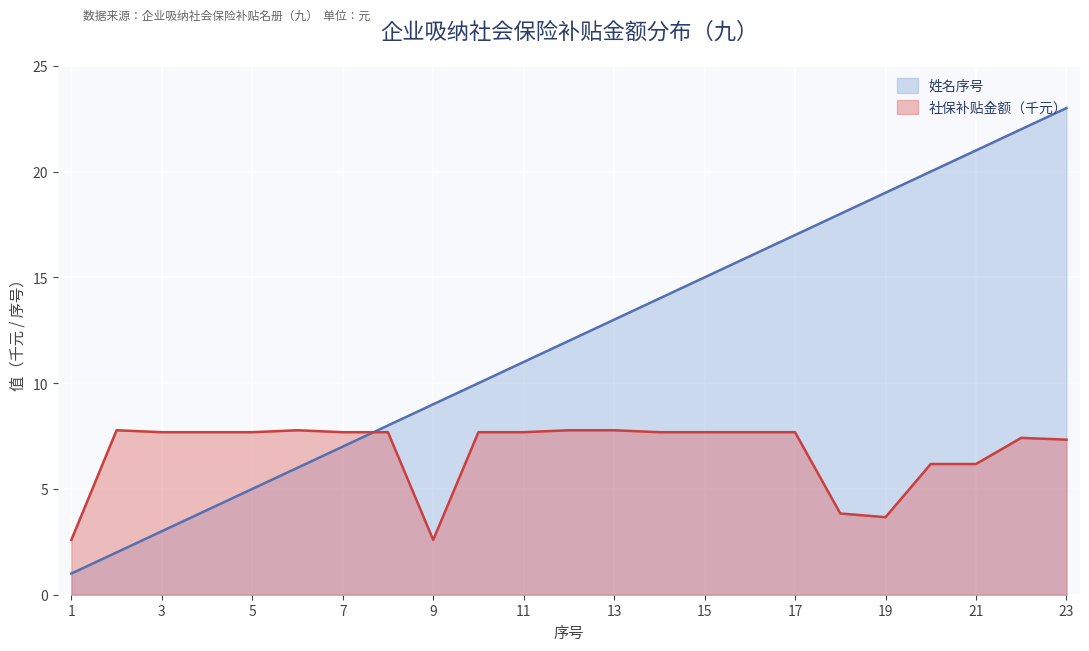

How many times do 社保补贴金额 and 姓名序号 cross each other?

1